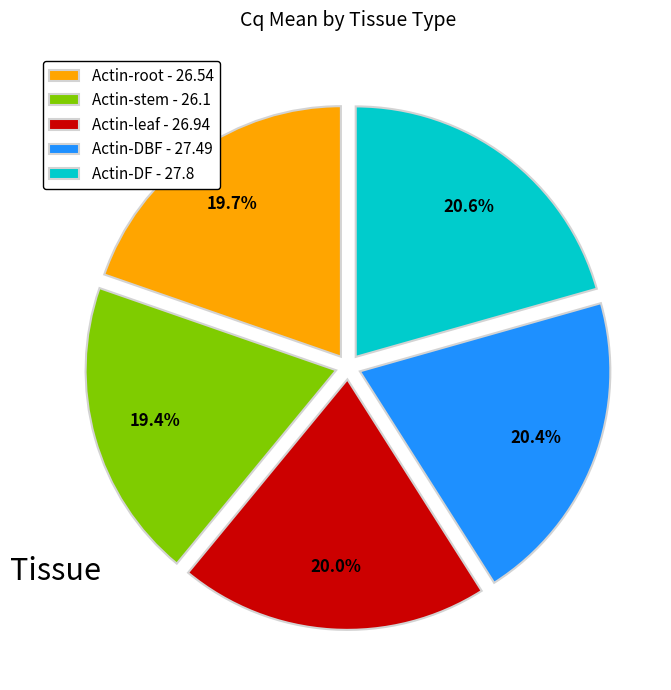

To the nearest percent, what is the combined percentage of Actin-leaf and Actin-root?

40%